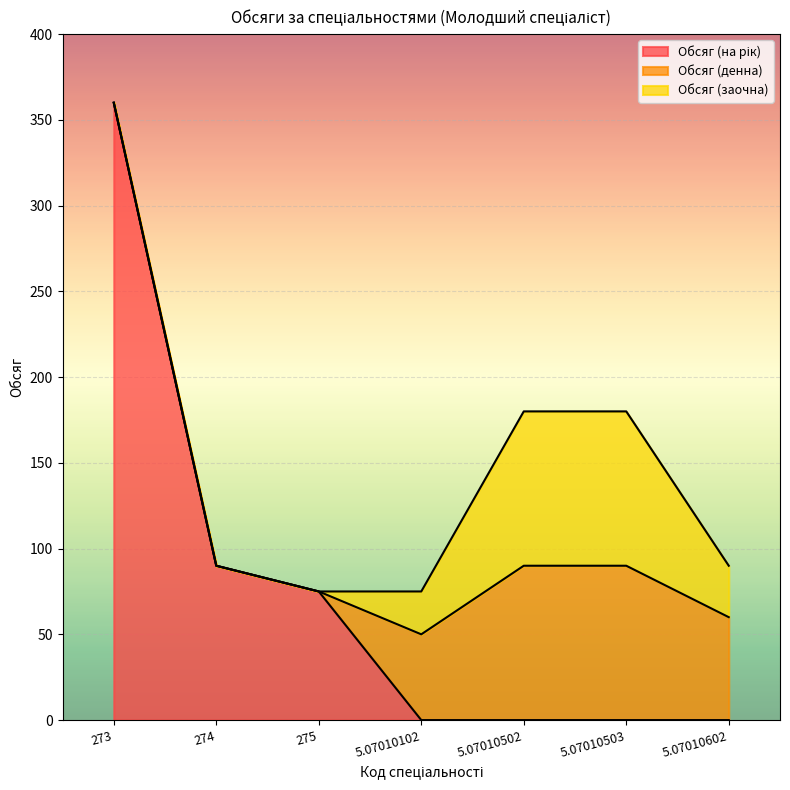

Is the value of Обсяг (денна) at 5.07010503 greater than the value of Обсяг (на рік) at 5.07010102?

Yes